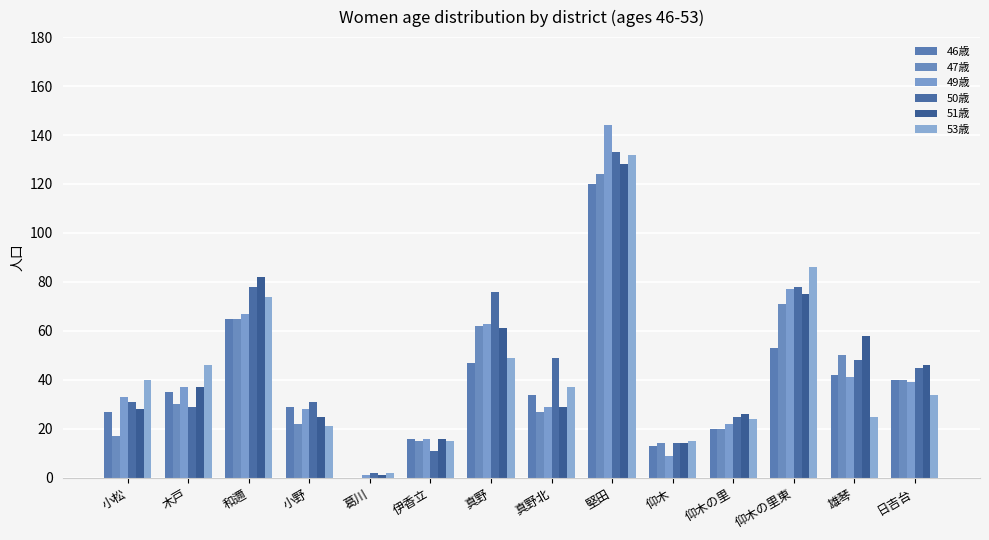

Which label corresponds to the smallest value in the chart?

葛川